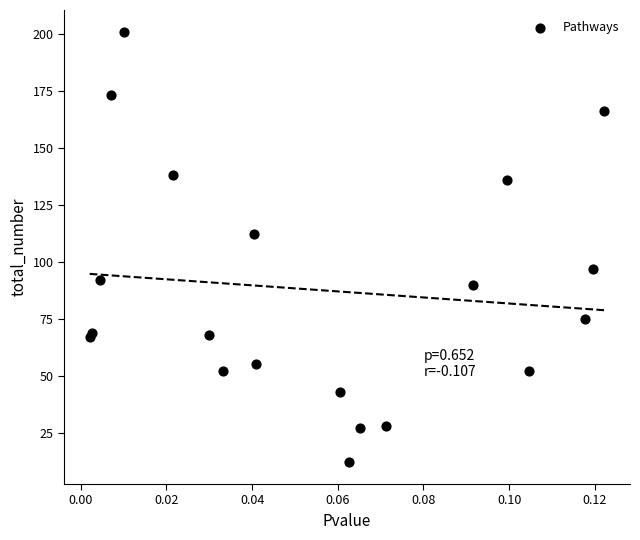

What Y value in the scatter plot is closest to 106?

112